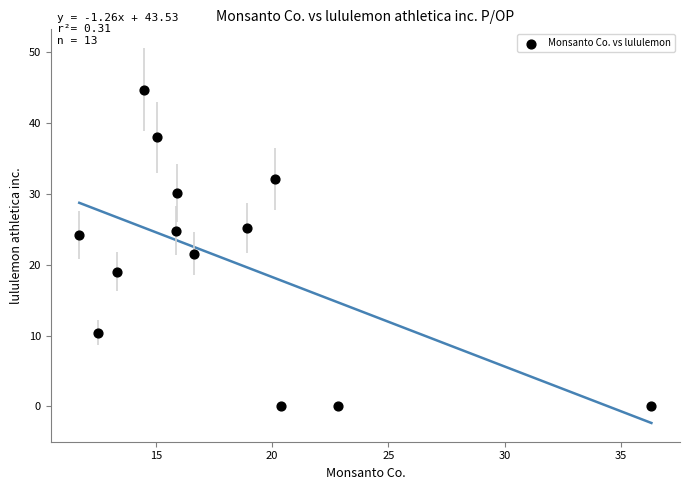

What is the range of Y values (max minus min)?

44.7